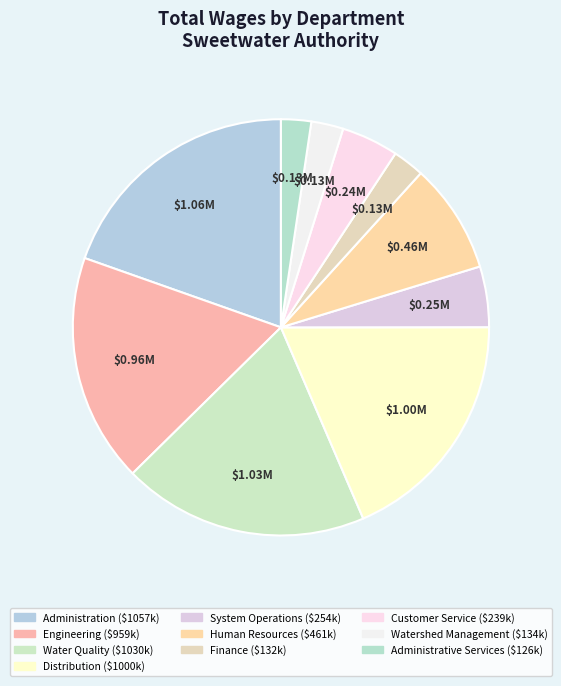

Which slice is the largest?

Administration